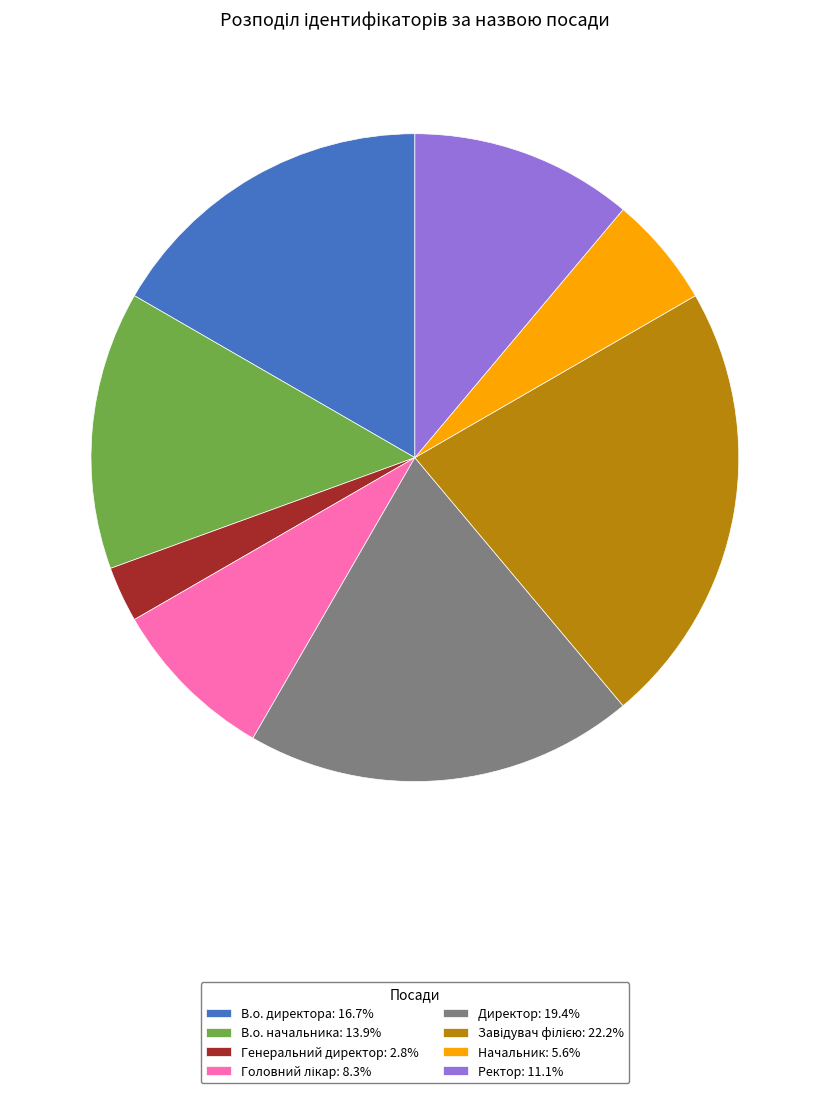

Which slice is the smallest?

Генеральний директор